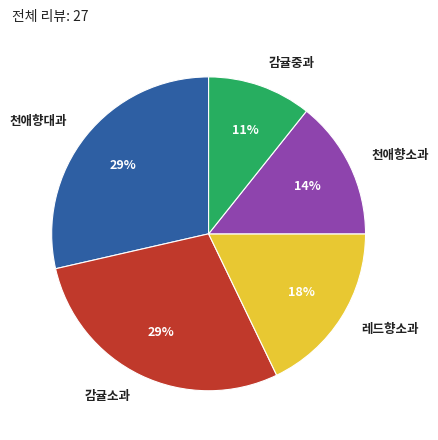

Which slice is the smallest?

감귤중과